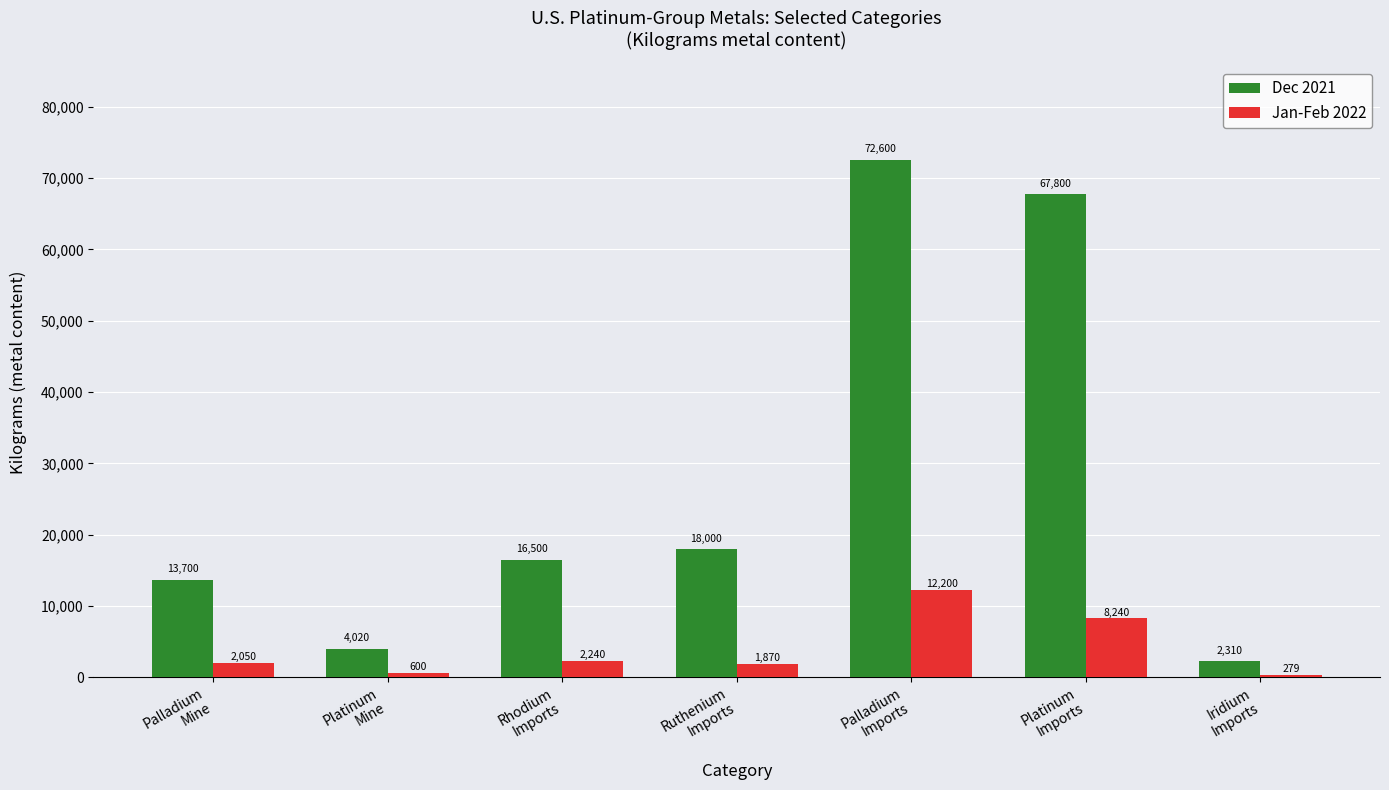

Which series has the widest spread of values?

Dec 2021